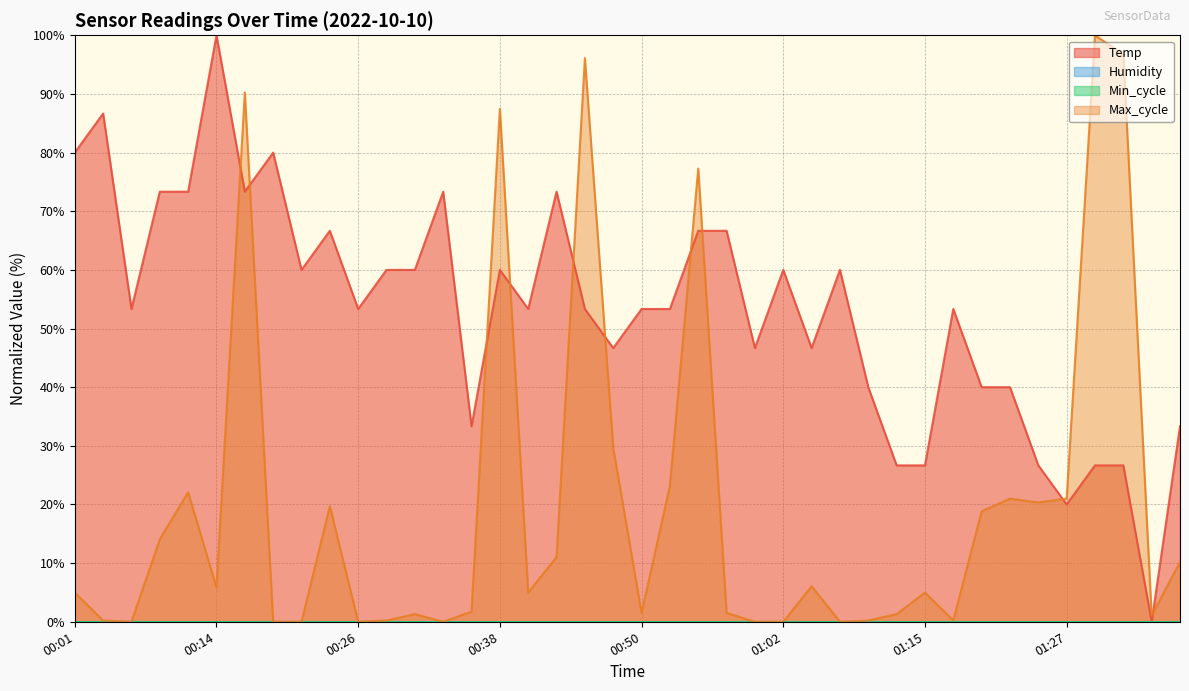

Rank the categories by Temp value from lowest to highest.

01:35, 01:27, 01:12, 01:15, 01:25, 01:30, 01:33, 00:35, 01:38, 01:10, 01:20, 01:22, 00:48, 01:00, 01:05, 00:06, 00:26, 00:40, 00:45, 00:50, 00:53, 01:17, 00:21, 00:28, 00:31, 00:38, 01:02, 01:07, 00:23, 00:55, 00:58, 00:09, 00:11, 00:16, 00:33, 00:43, 00:01, 00:18, 00:04, 00:14